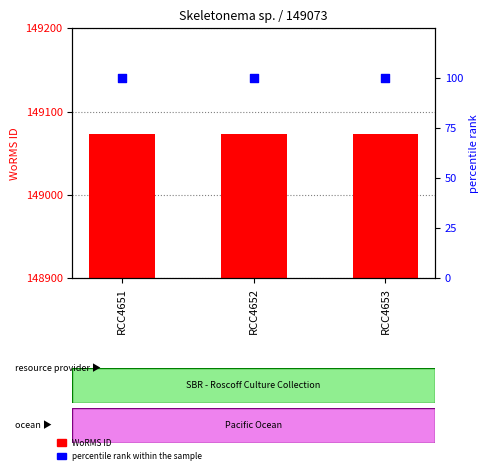

Which series has the largest Y range (max minus min)?

WoRMS ID